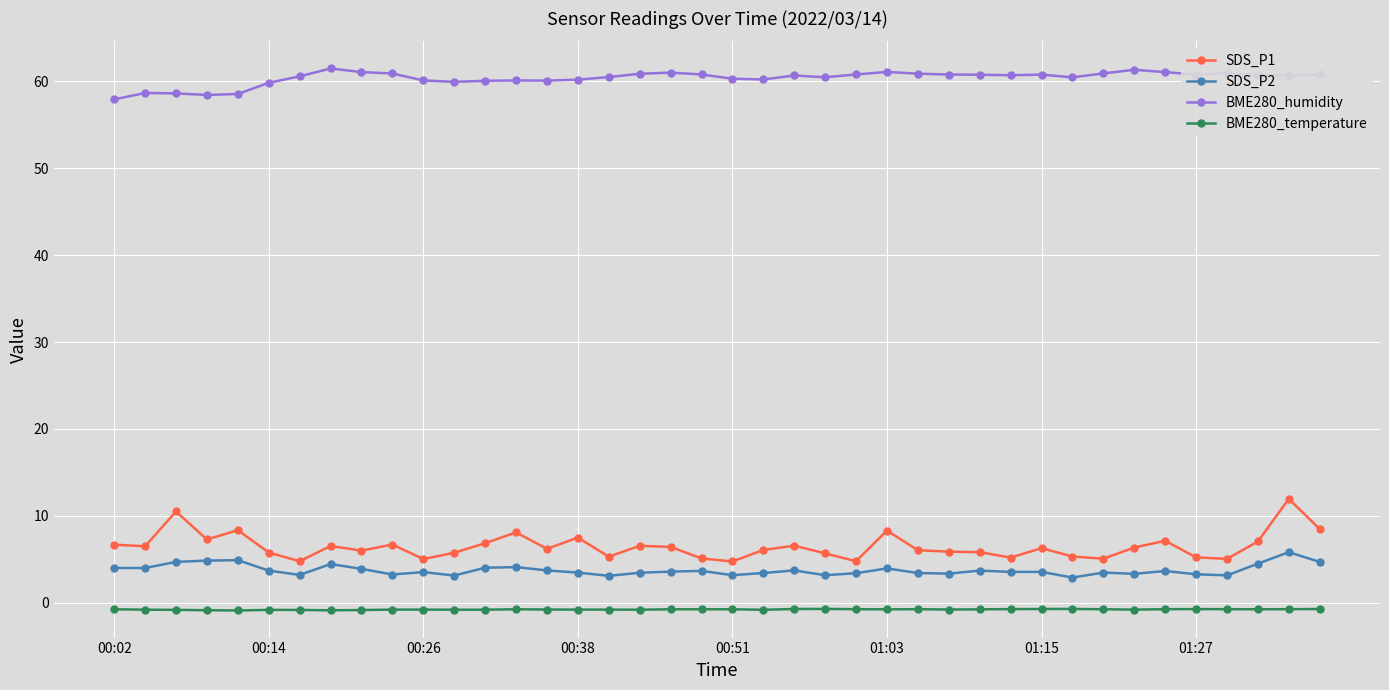

Which series has the largest total across all categories?

BME280_humidity